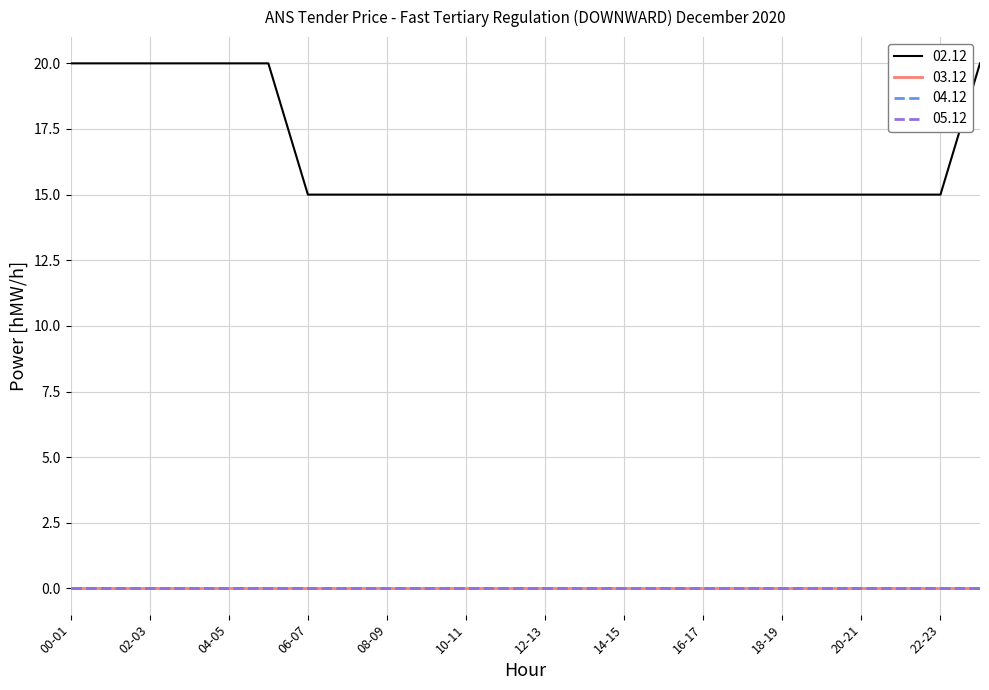

Does the chart display data point markers on the line(s)?

No